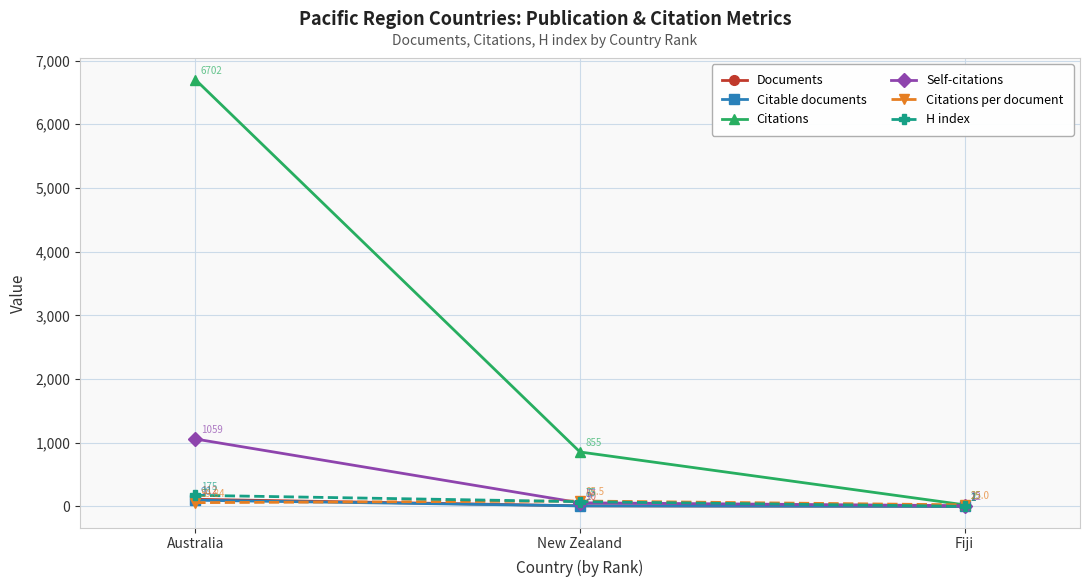

Which series changed the most between Australia and Fiji?

Citations